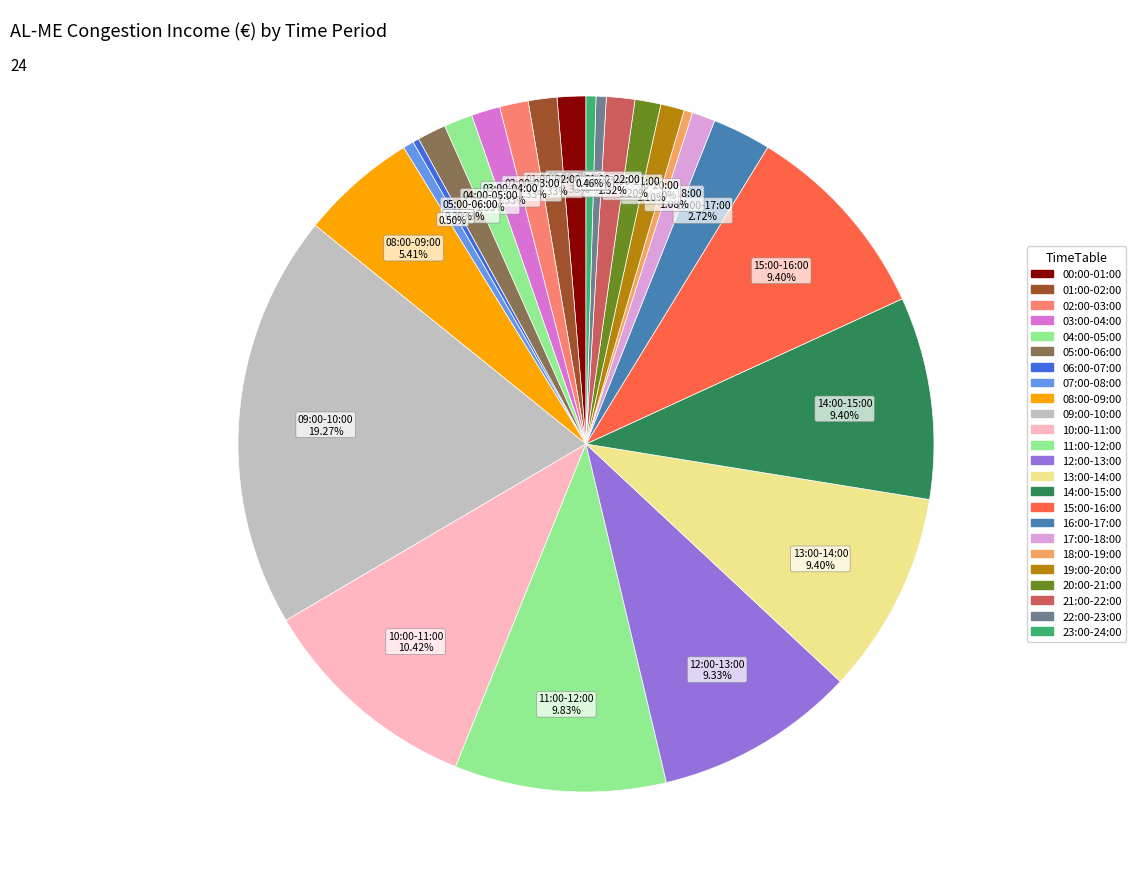

Count the number of slices in the pie.

24